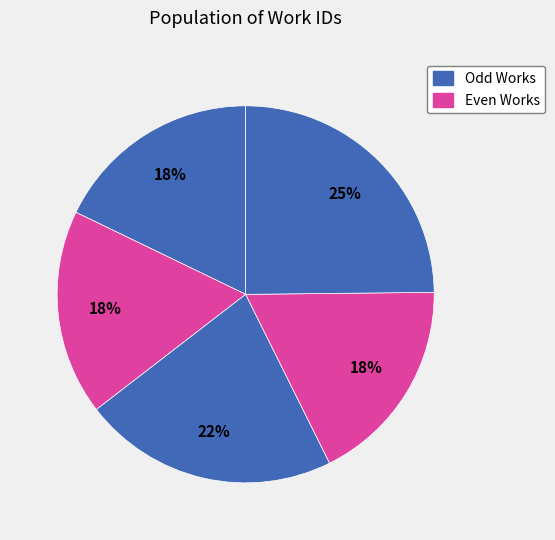

How many segments does this pie chart have?

5